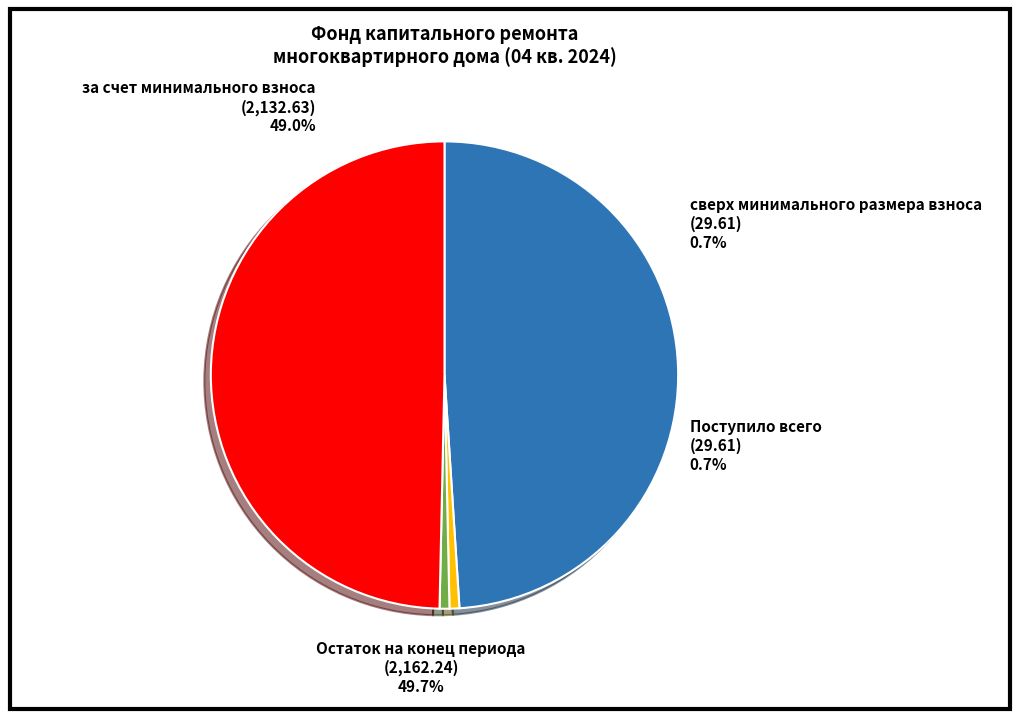

Combined, what portion of the pie is сверх минимального размера взноса and за счет минимального взноса?

49.7%